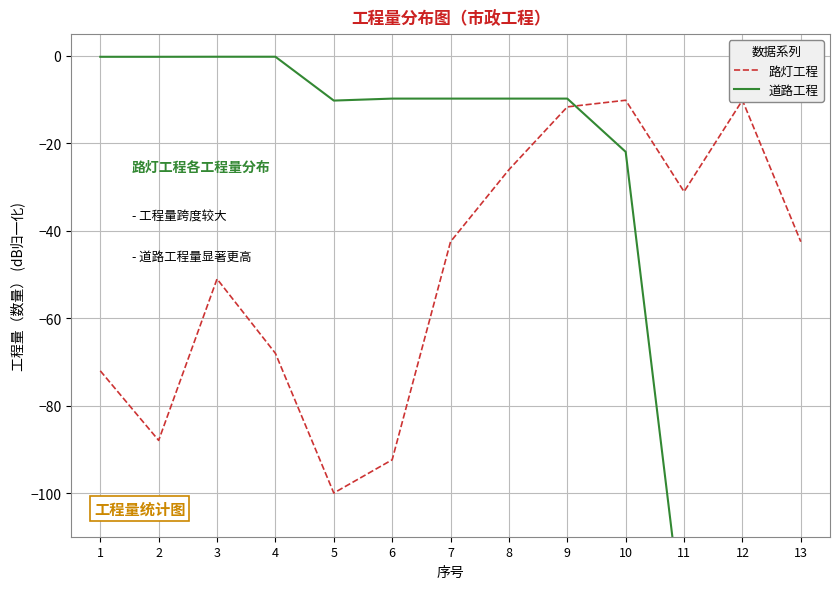

The 路灯工程 series shows -30.2 at 3. True or false?

False